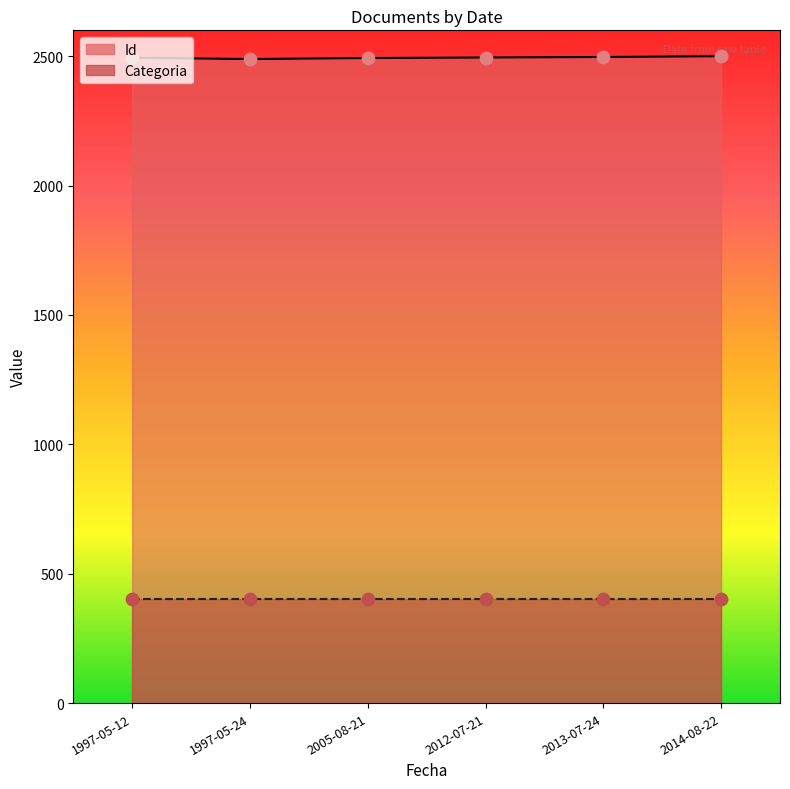

Which series has the largest total across all categories?

Id